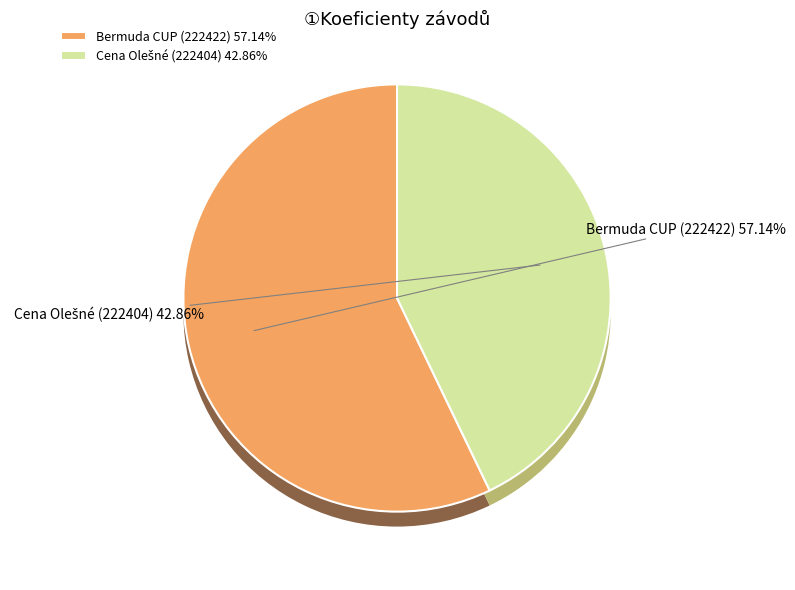

Count the number of slices in the pie.

2